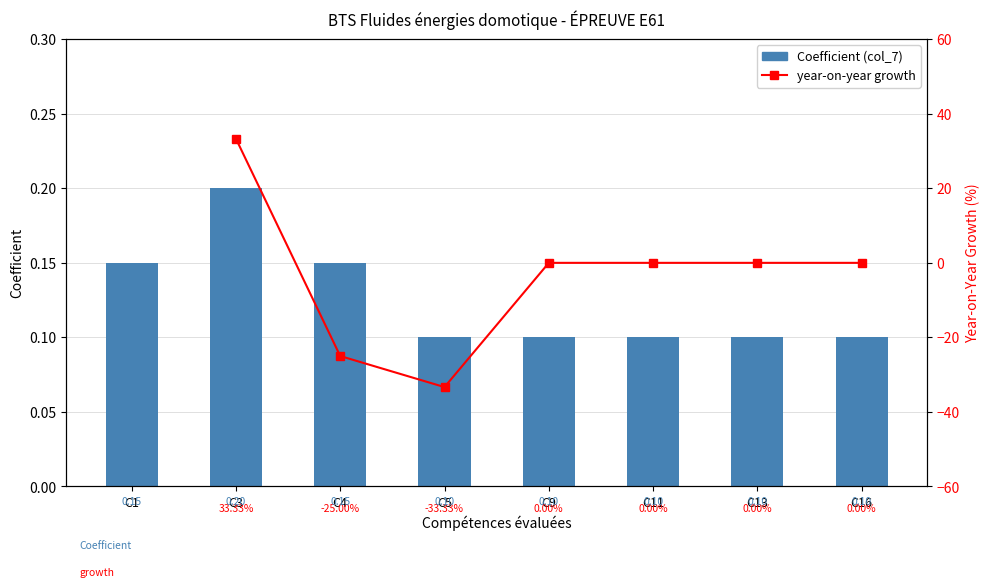

List the labels in order of value, smallest first.

C5, C9, C11, C13, C16, C1, C4, C3